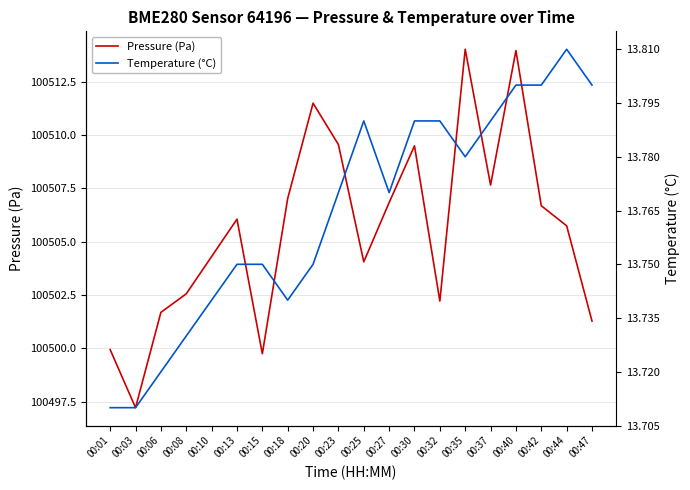

Reading right to left, transcribe all the data shown in this chart.

Pressure (Pa): 00:47=100501.3	00:44=100505.8	00:42=100506.7	00:40=100514.0	00:37=100507.7	00:35=100514.0	00:32=100502.2	00:30=100509.5	00:27=100506.8	00:25=100504.1	00:23=100509.6	00:20=100511.5	00:18=100507.0	00:15=100499.8	00:13=100506.1	00:10=100504.3	00:08=100502.6	00:06=100501.7	00:03=100497.2	00:01=100499.9
Temperature (°C): 00:47=13.8	00:44=13.8	00:42=13.8	00:40=13.8	00:37=13.8	00:35=13.8	00:32=13.8	00:30=13.8	00:27=13.8	00:25=13.8	00:23=13.8	00:20=13.8	00:18=13.7	00:15=13.8	00:13=13.8	00:10=13.7	00:08=13.7	00:06=13.7	00:03=13.7	00:01=13.7